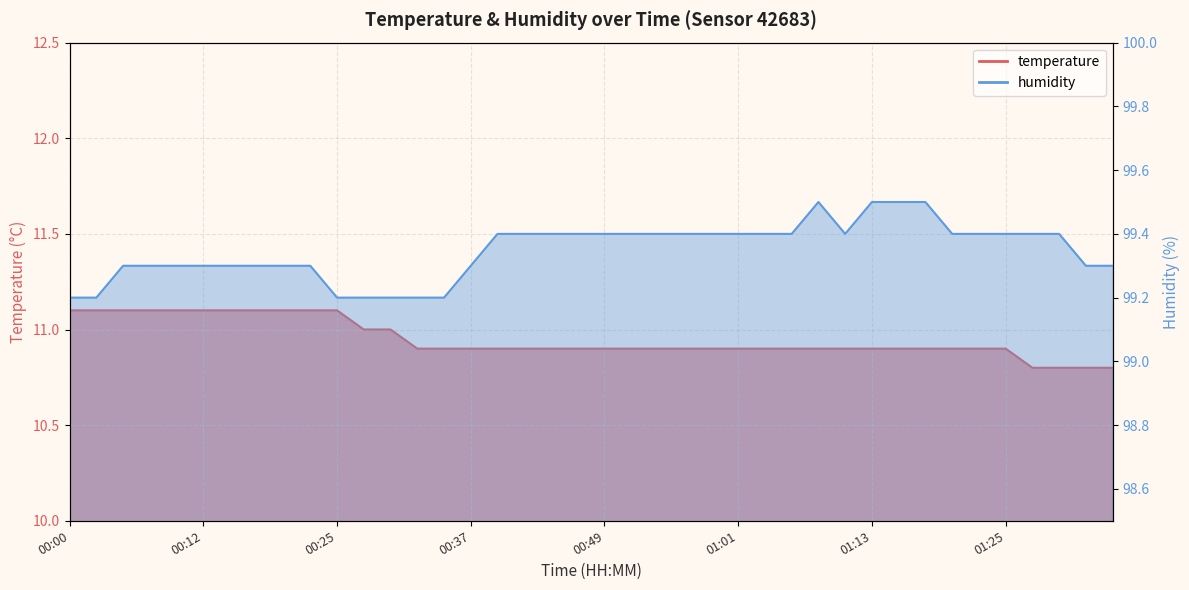

Reading left to right, extract all data points from this chart.

temperature: 11.1	11.1	11.1	11.1	11.1	11.1	11.1	11.1	11.1	11.1	11.1	11.0	11.0	10.9	10.9	10.9	10.9	10.9	10.9	10.9	10.9	10.9	10.9	10.9	10.9	10.9	10.9	10.9	10.9	10.9	10.9	10.9	10.9	10.9	10.9	10.9	10.8	10.8	10.8	10.8
humidity: 99.2	99.2	99.3	99.3	99.3	99.3	99.3	99.3	99.3	99.3	99.2	99.2	99.2	99.2	99.2	99.3	99.4	99.4	99.4	99.4	99.4	99.4	99.4	99.4	99.4	99.4	99.4	99.4	99.5	99.4	99.5	99.5	99.5	99.4	99.4	99.4	99.4	99.4	99.3	99.3